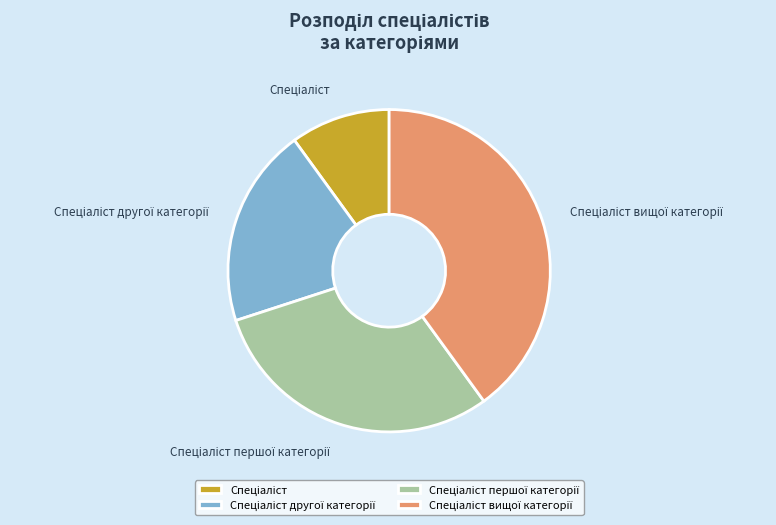

Is there any slice that represents more than half of the pie?

No